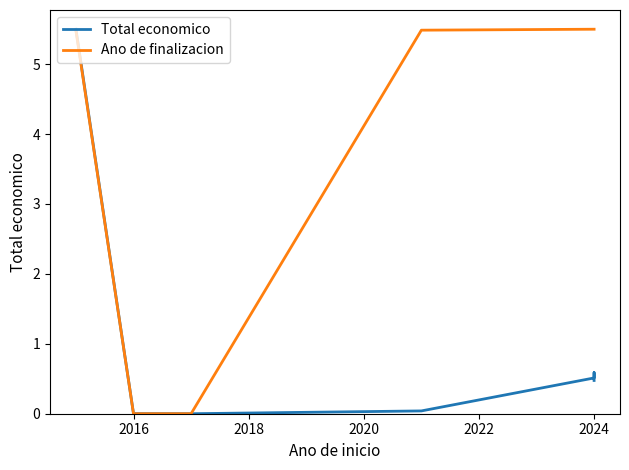

The Total economico series shows 0.3 at 2024. True or false?

False